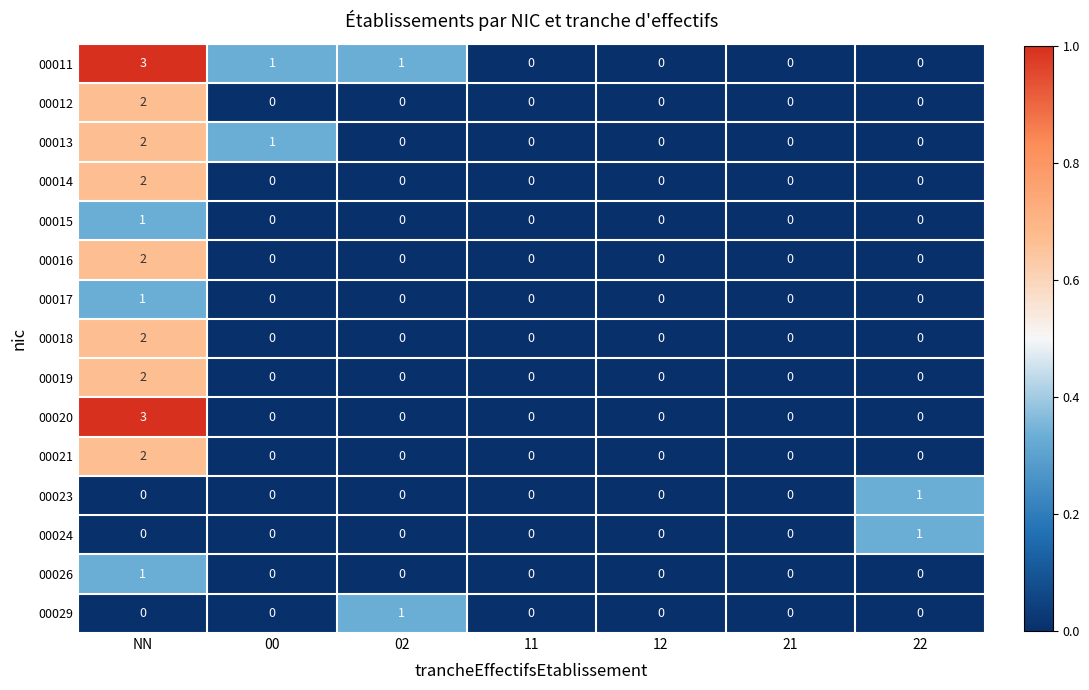

What is the difference between the maximum and minimum values in the 00011 series?

3